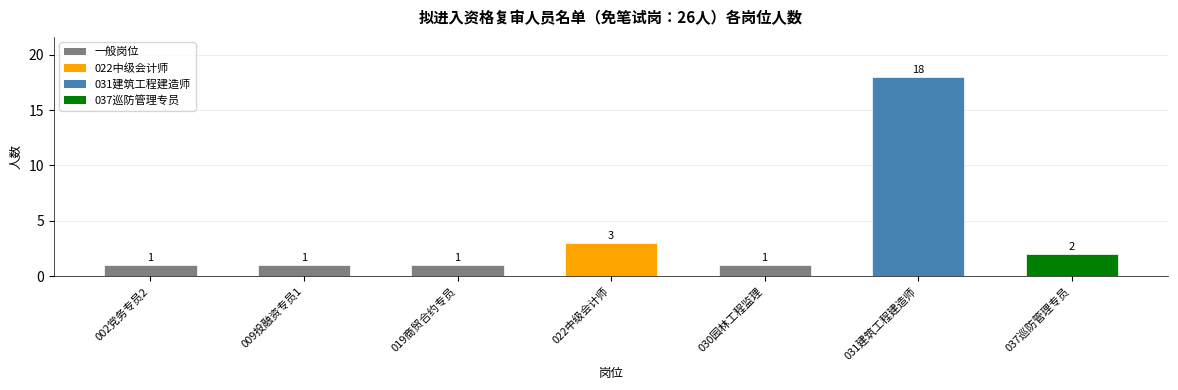

Is it true that the value at 030园林工程监理 is 1?

True